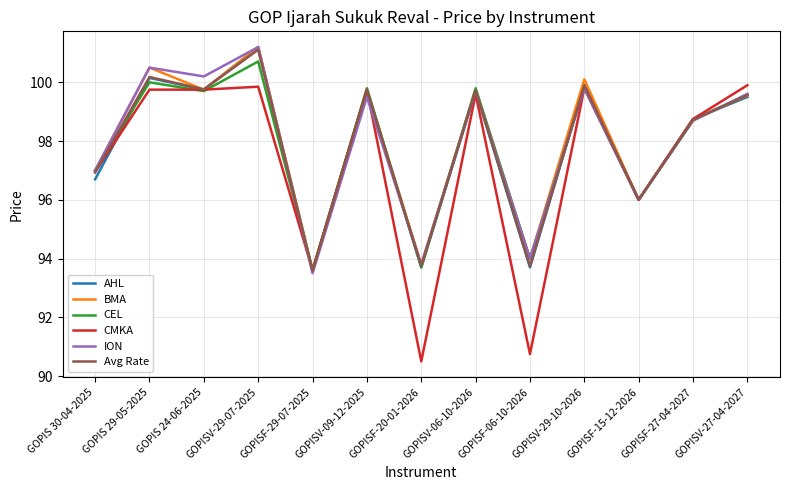

What position from the left is GOPISV-09-12-2025?

6